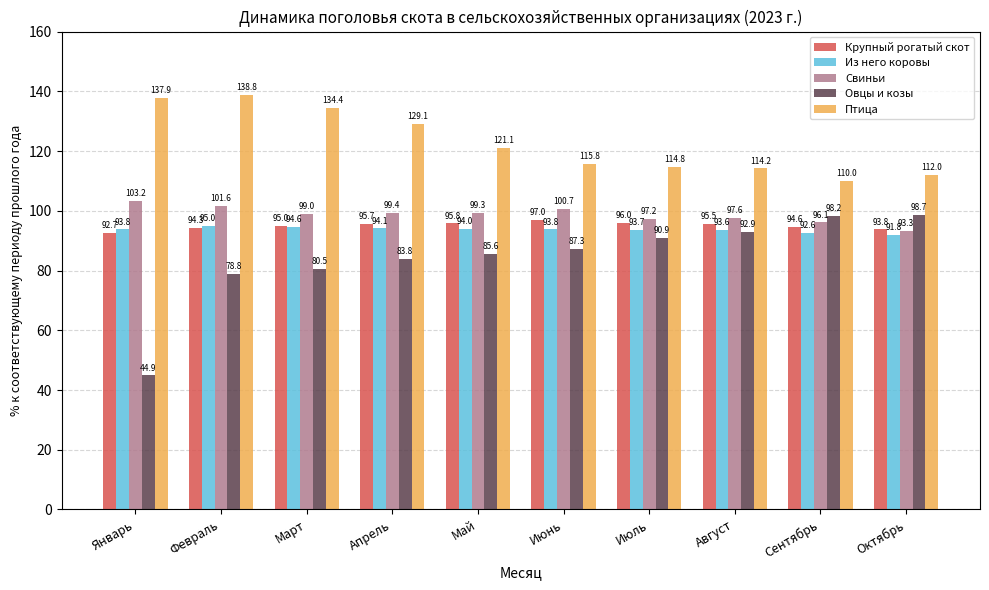

What is the sum of the Крупный рогатый скот values at Июнь and Октябрь?

190.8